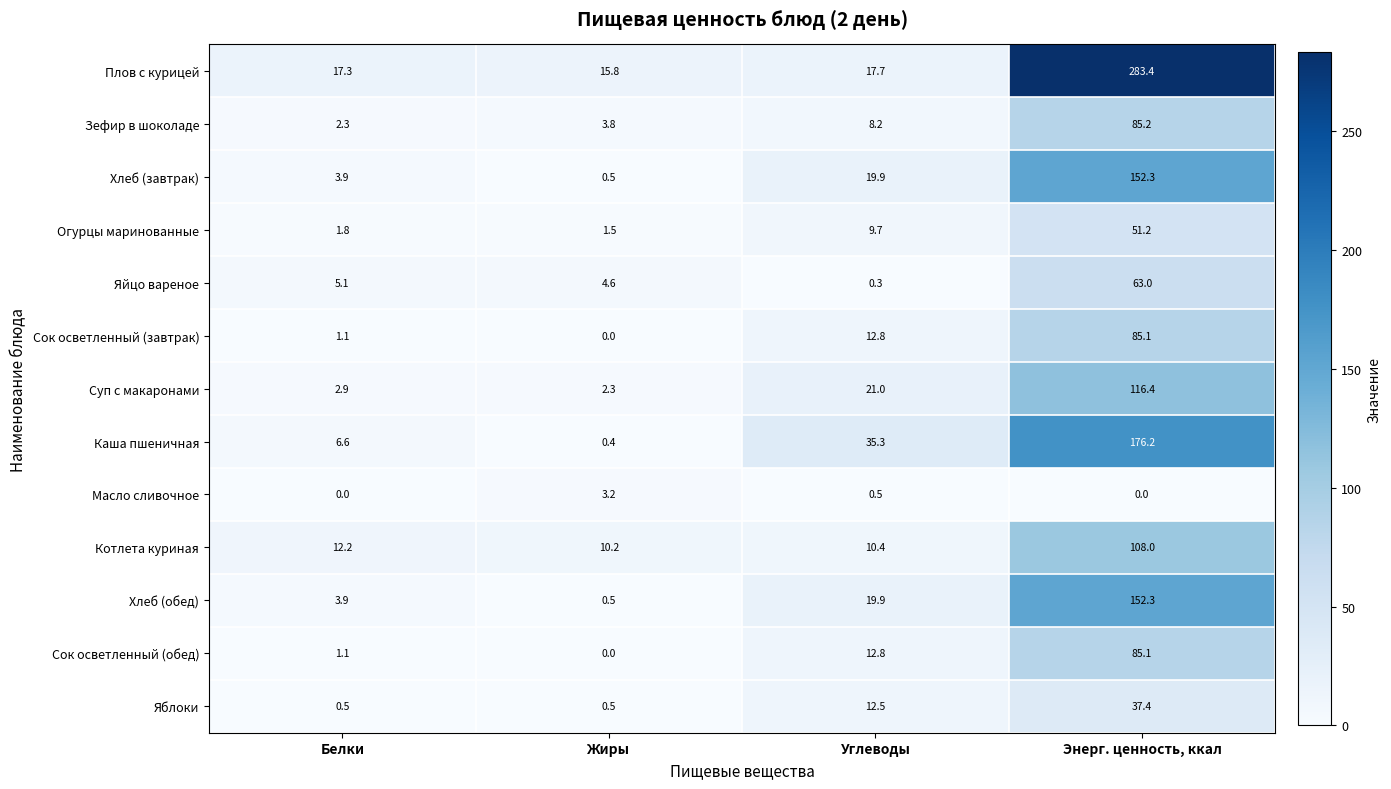

The Хлеб (завтрак) series shows 3.9 at Белки. True or false?

True